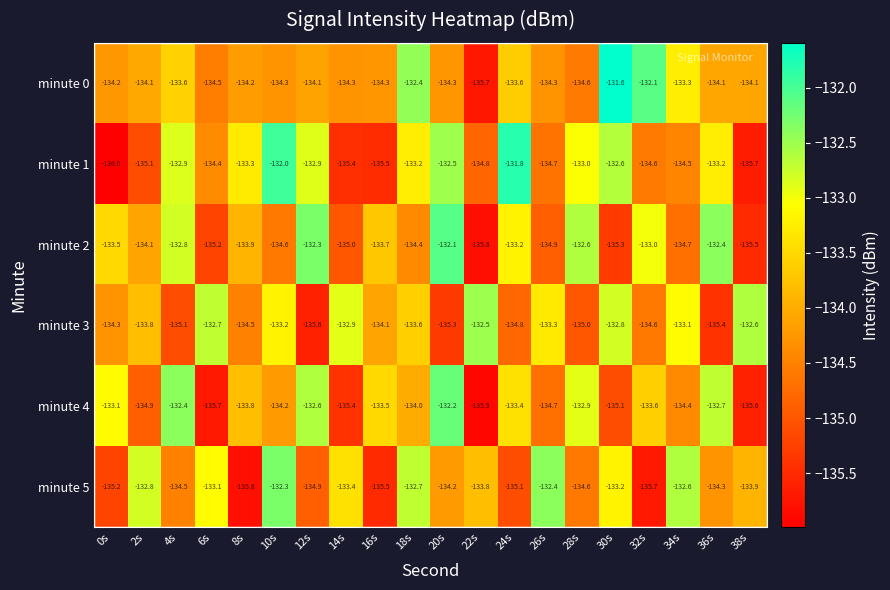

The minute 5 series shows -132.8 at 2s. True or false?

True